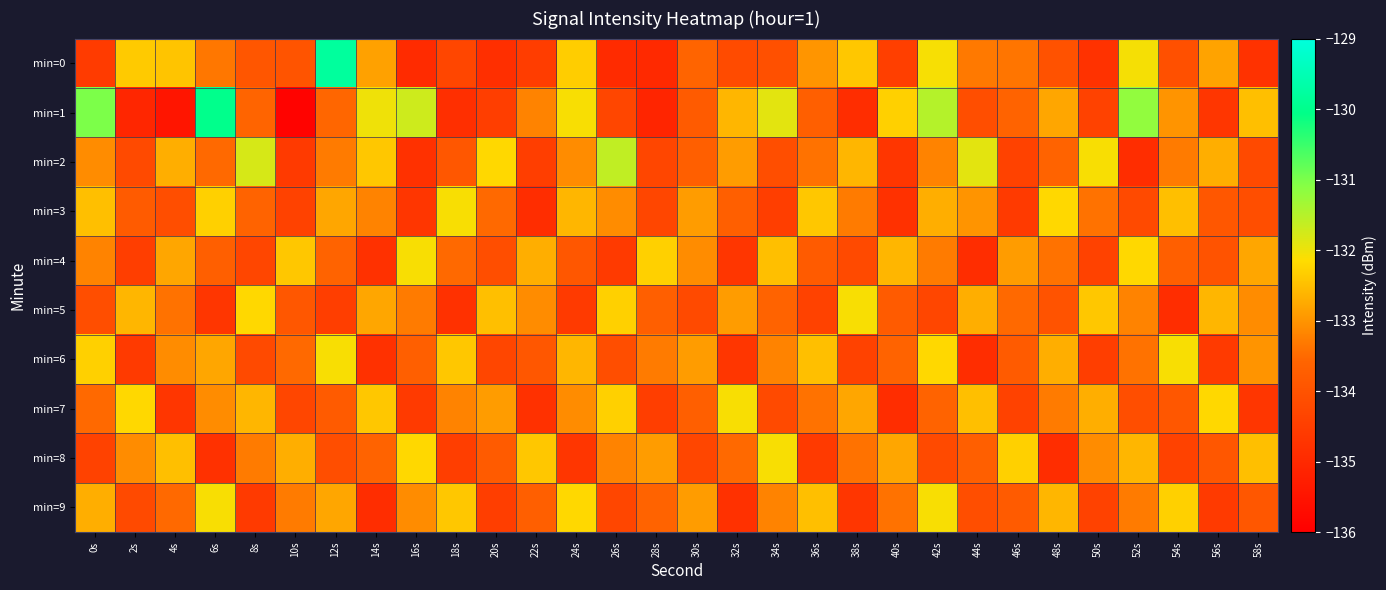

Which has a higher value, 58s or 44s?

44s